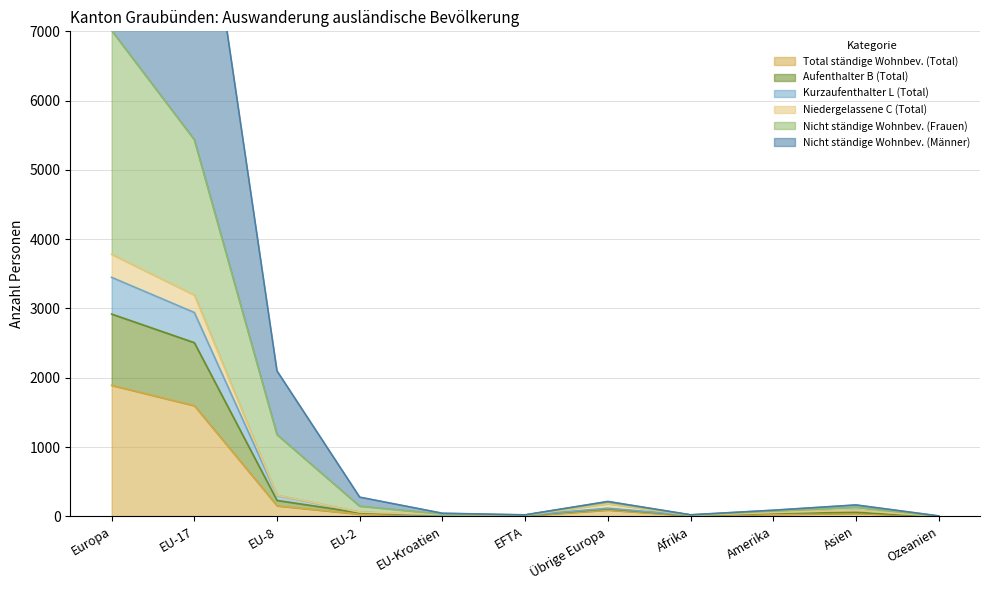

Where does the Aufenthalter B (Total) series first go above 51?

Europa